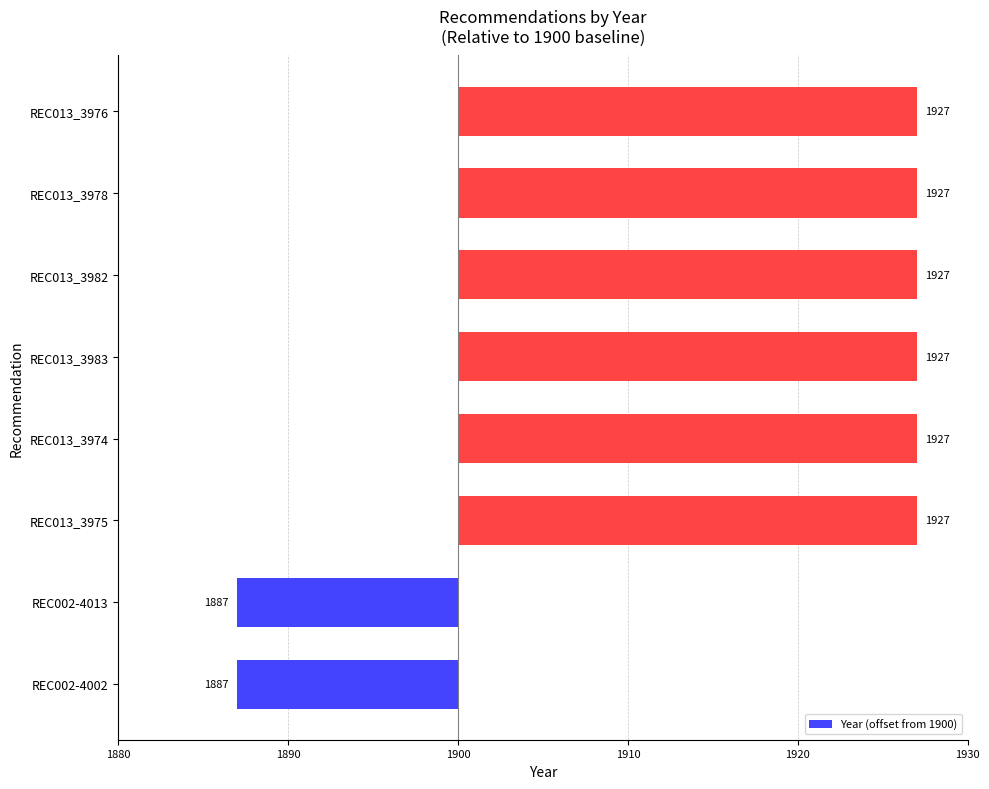

Are the bars horizontal?

Yes